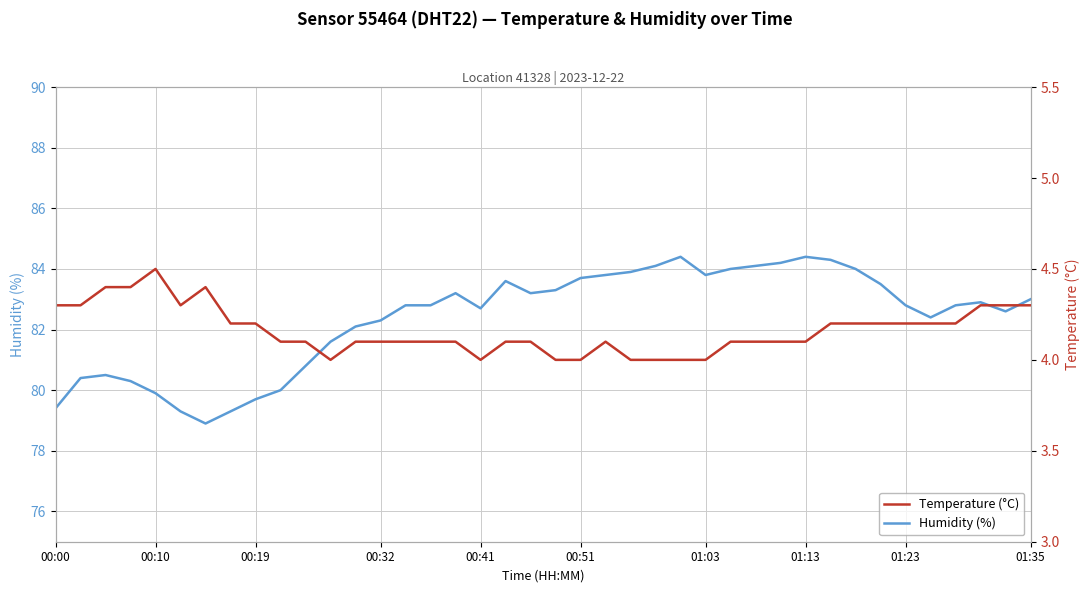

What is the lowest value of the Humidity (%) series?

78.9